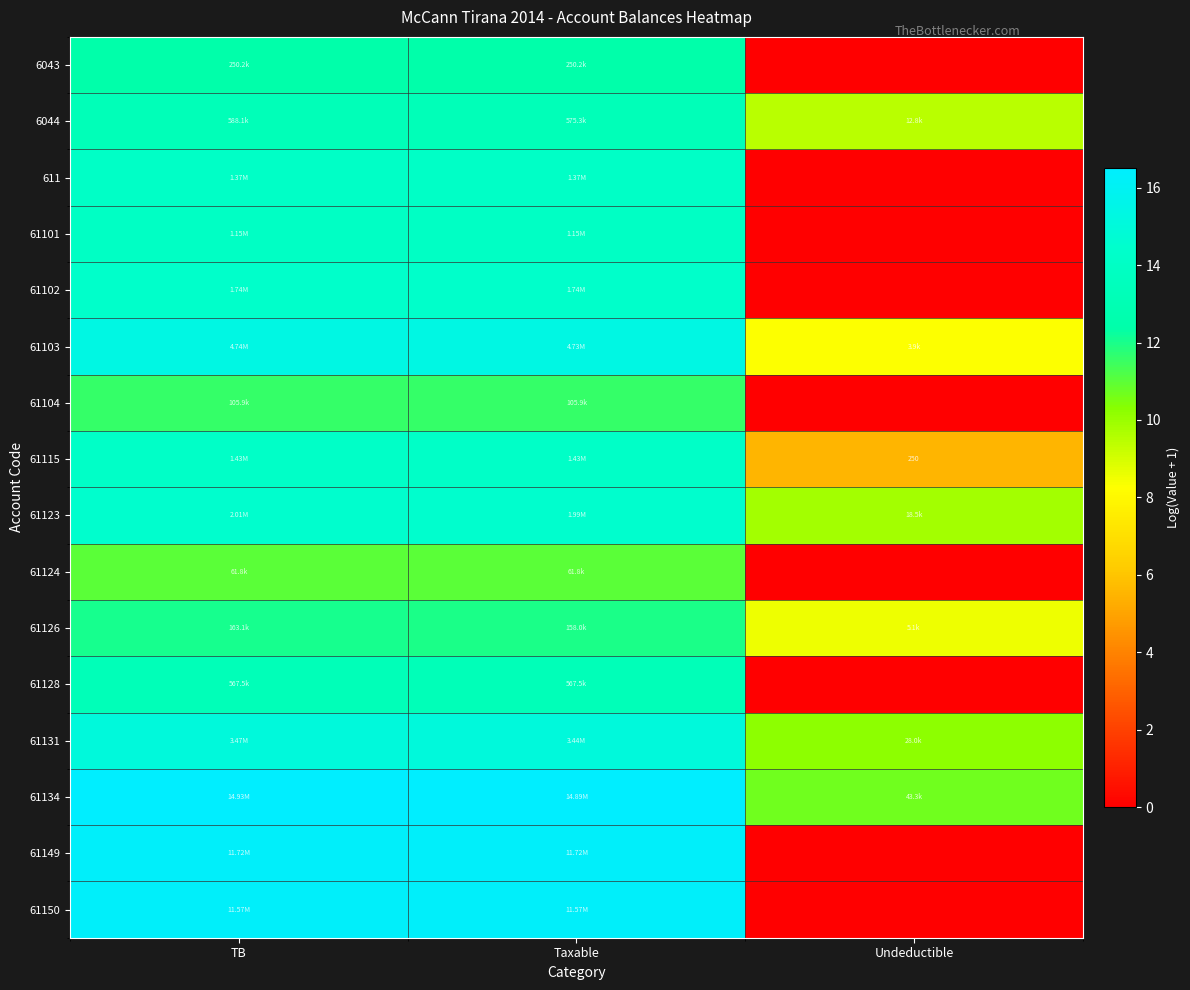

At which label is 61124 closest to 5?

Undeductible